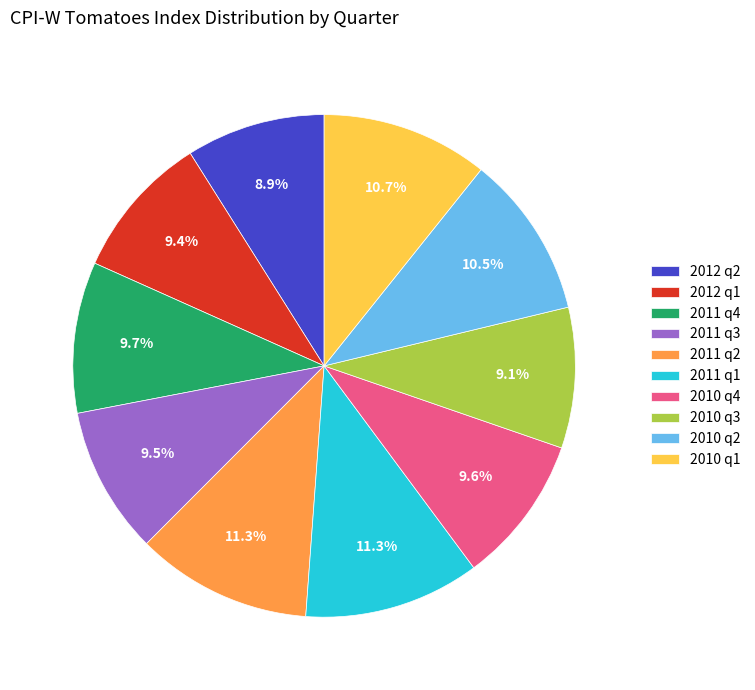

To the nearest percent, what is the difference between the 2010 q4 and 2010 q1 slice percentages?

1%